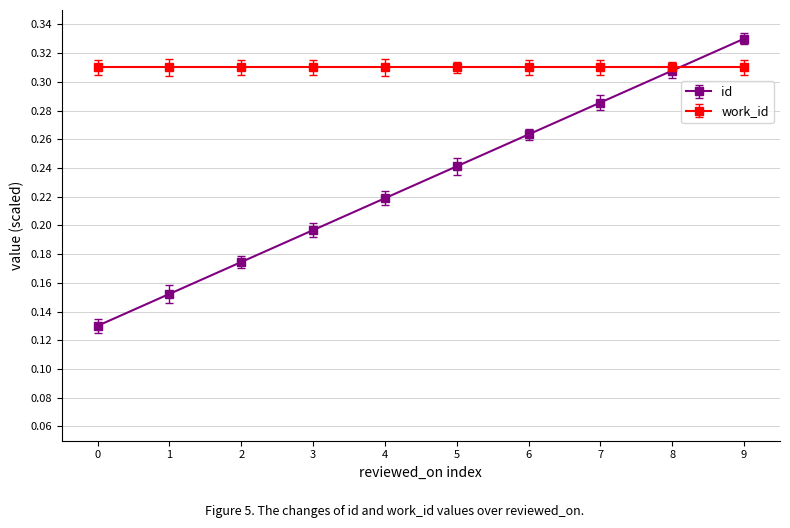

How many id values are between 0 and 1?

10